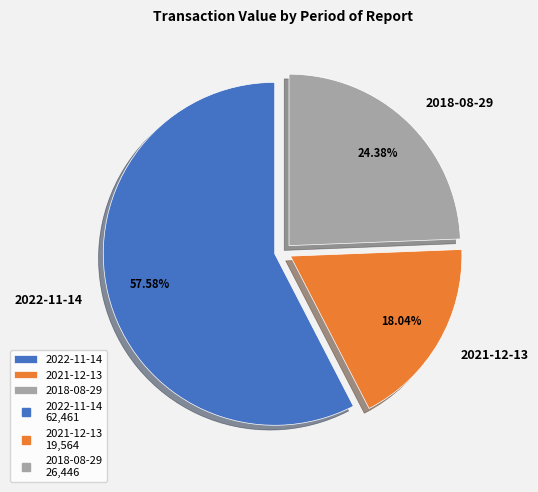

Between 2022-11-14 and 2018-08-29, which is larger?

2022-11-14